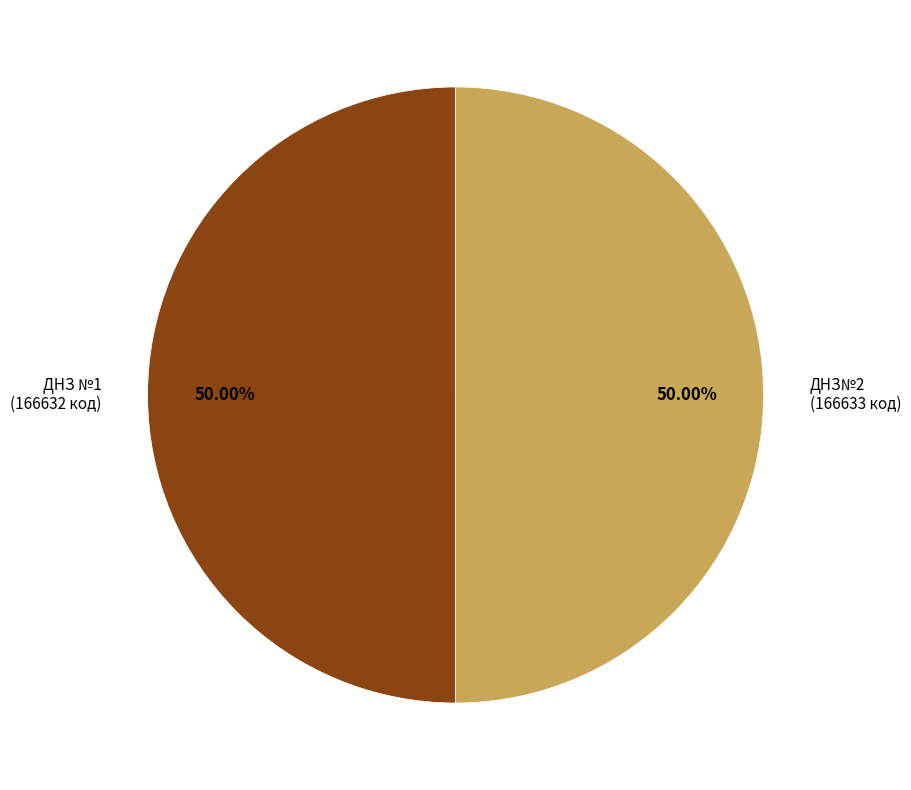

To the nearest percent, what portion does ДНЗ №1 represent?

50%